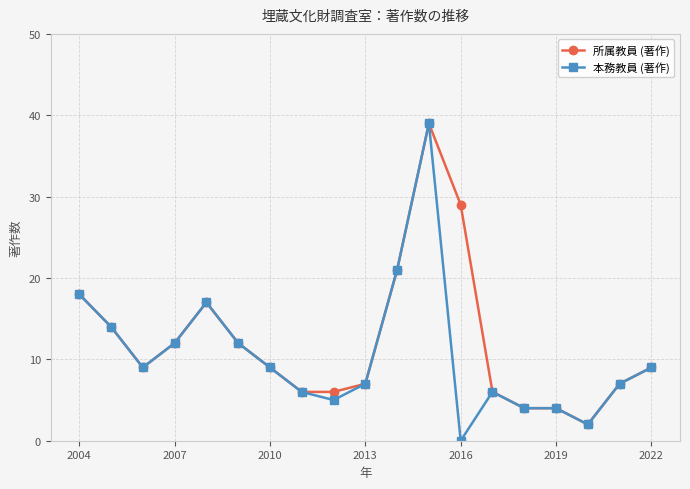

Which series has the widest spread of values?

本務教員 (著作)